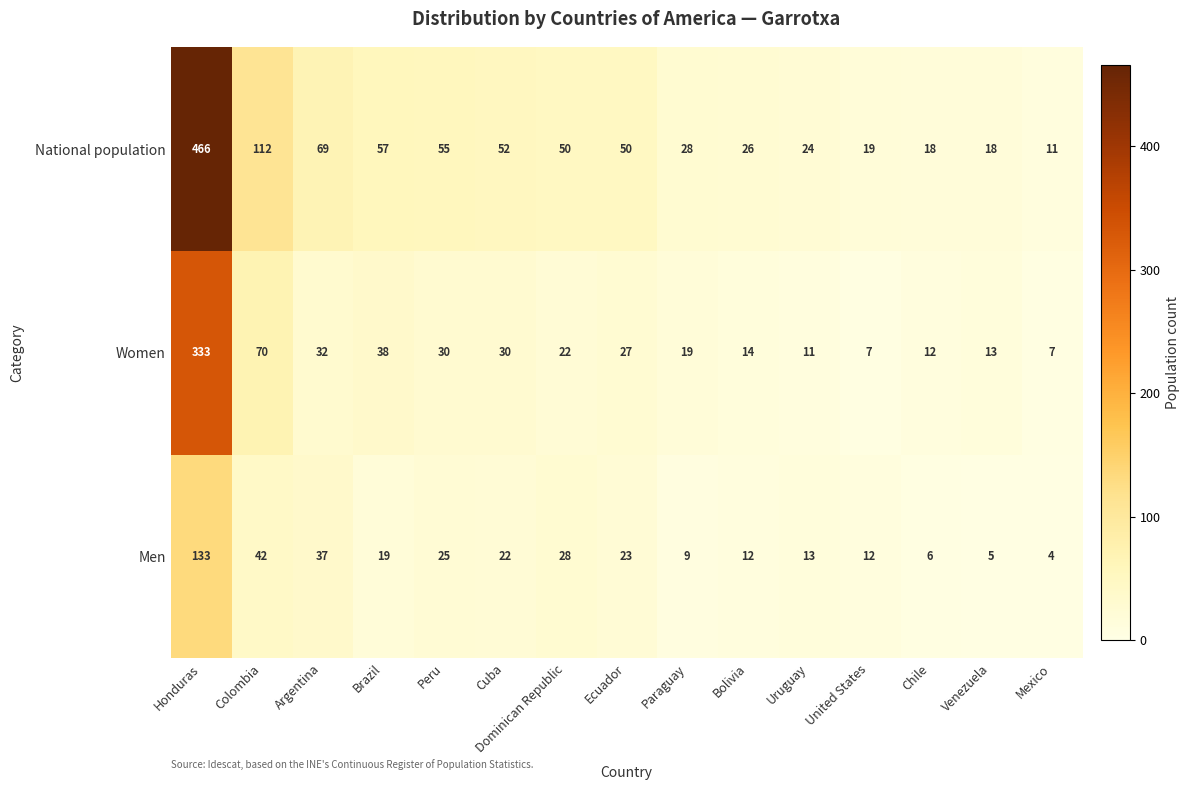

At which category is the sum across all series the highest?

Honduras